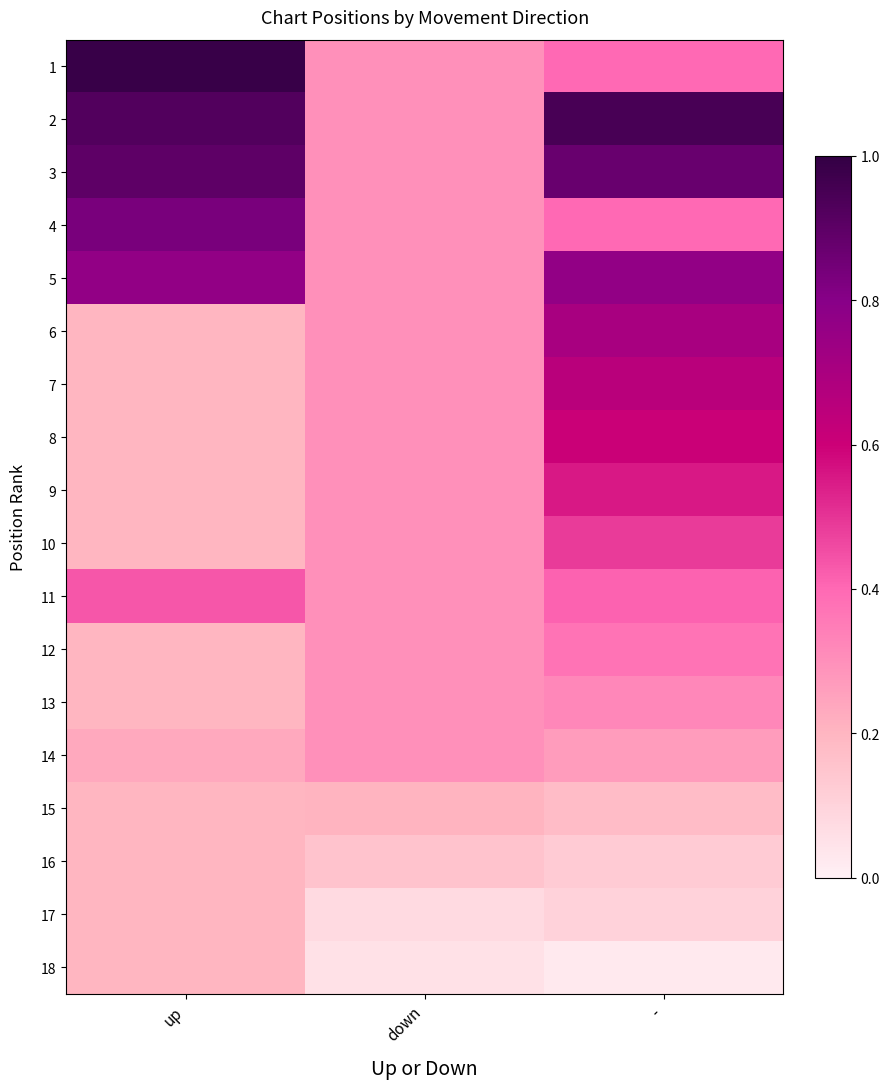

At which category does the chart reach its peak across all series?

up